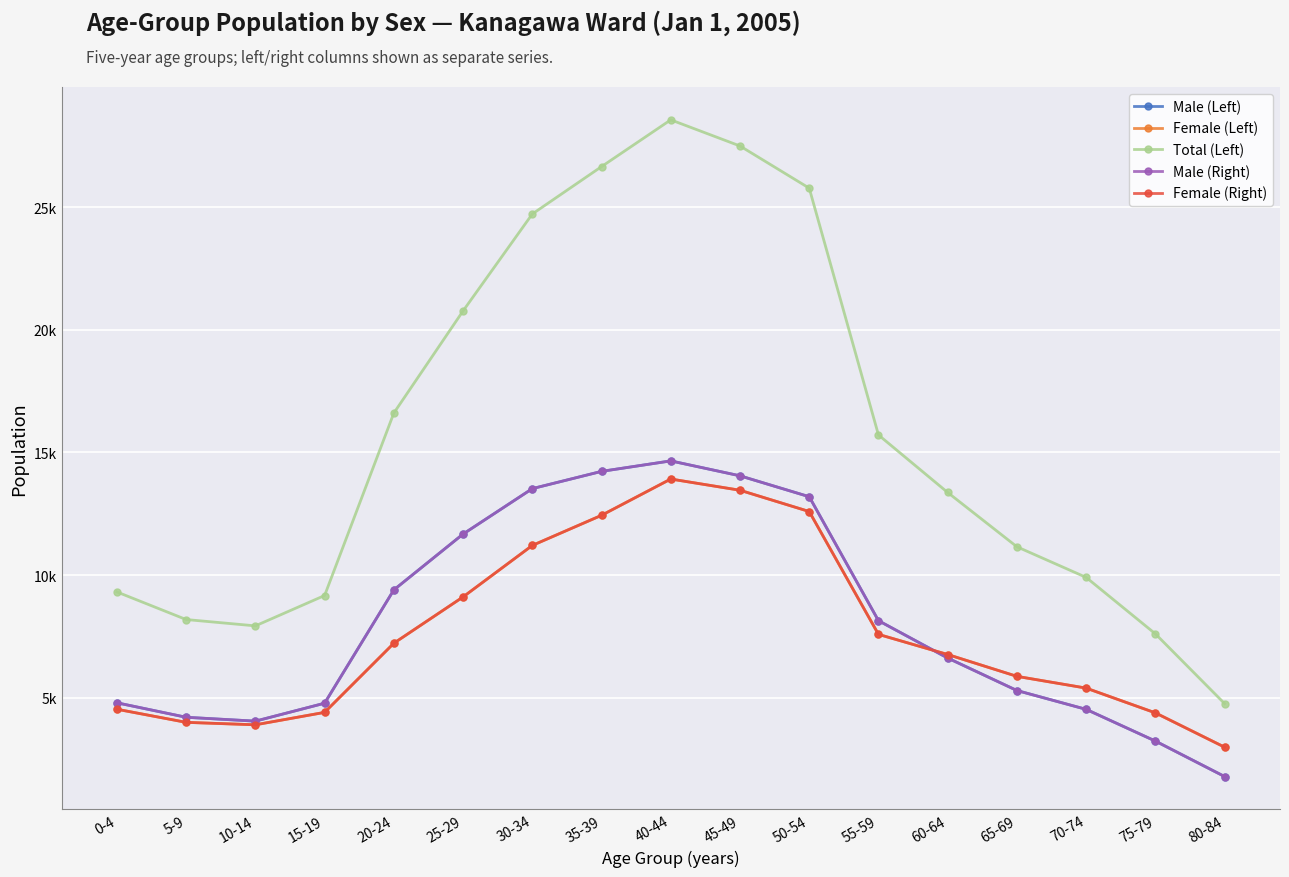

Does the chart display data point markers on the line(s)?

Yes